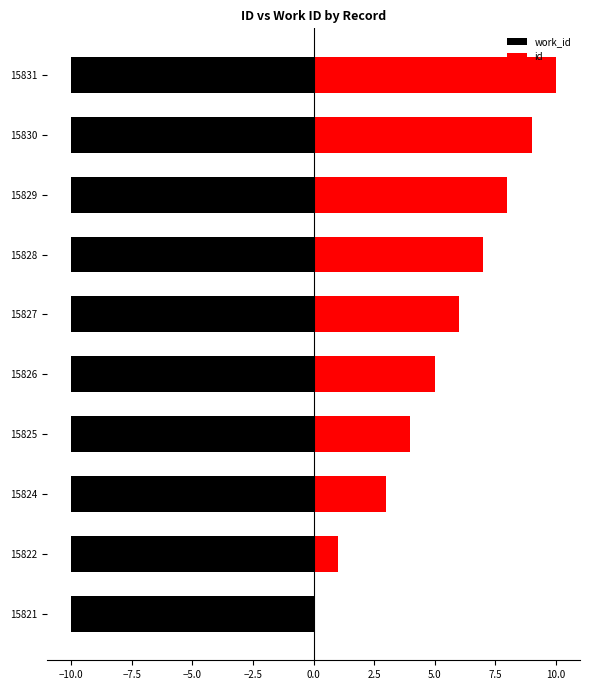

Which series has the largest total across all categories?

id